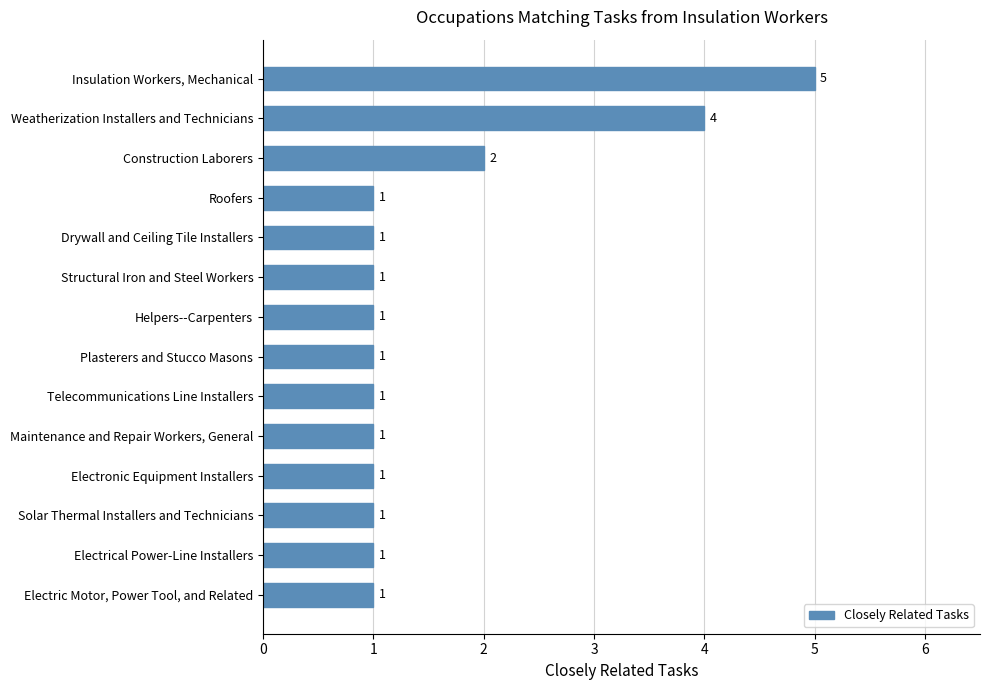

The chart shows a value of 2 at Construction Laborers. True or false?

True